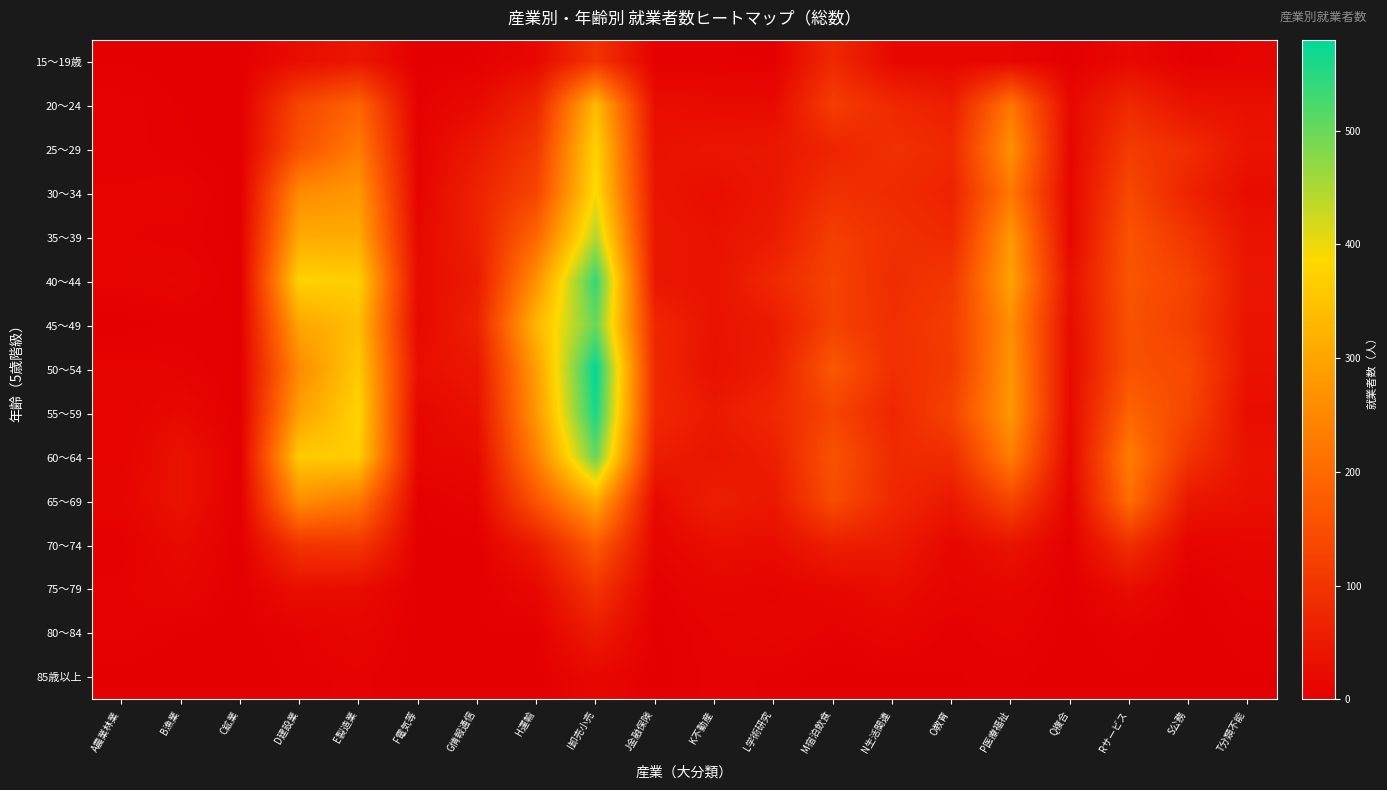

What is the spread (max minus min) of values at J金融保険?

77